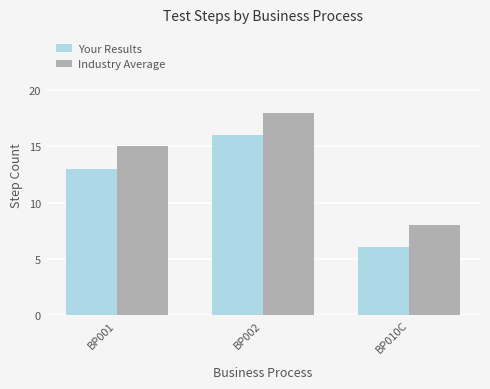

What is the difference between the Industry Average values at BP001 and BP010C?

7